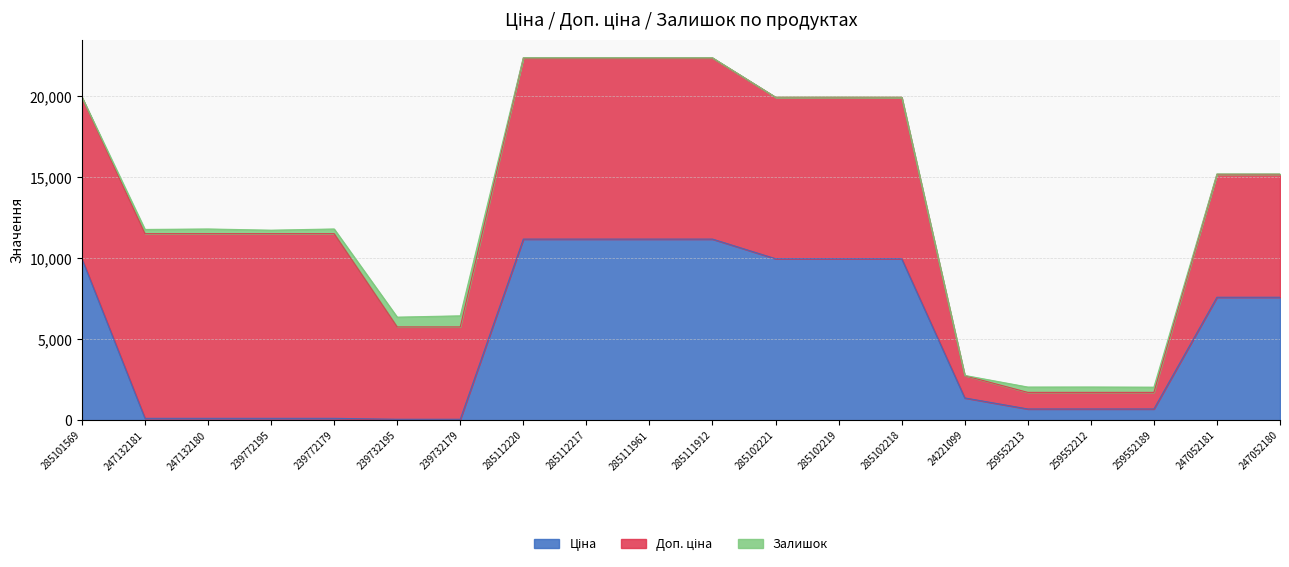

Between which two adjacent categories do Залишок and Ціна first intersect?

285101569 and 247132181